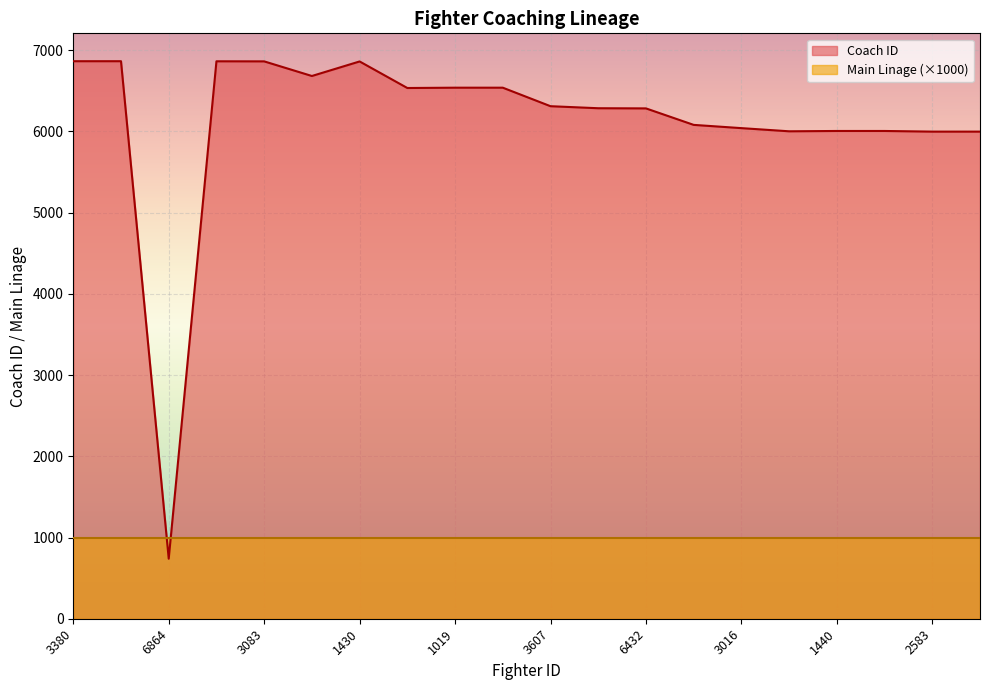

Reading left to right, extract all data points from this chart.

3380=6865	4415=6865	6864=739	6863=6864	3083=6863	6862=6683	1430=6862	1722=6535	1019=6539	1627=6539	3607=6311	6301=6286	6432=6284	6054=6081	3016=6041	283=6002	1440=6006	6258=6006	2583=5998	1316=5998